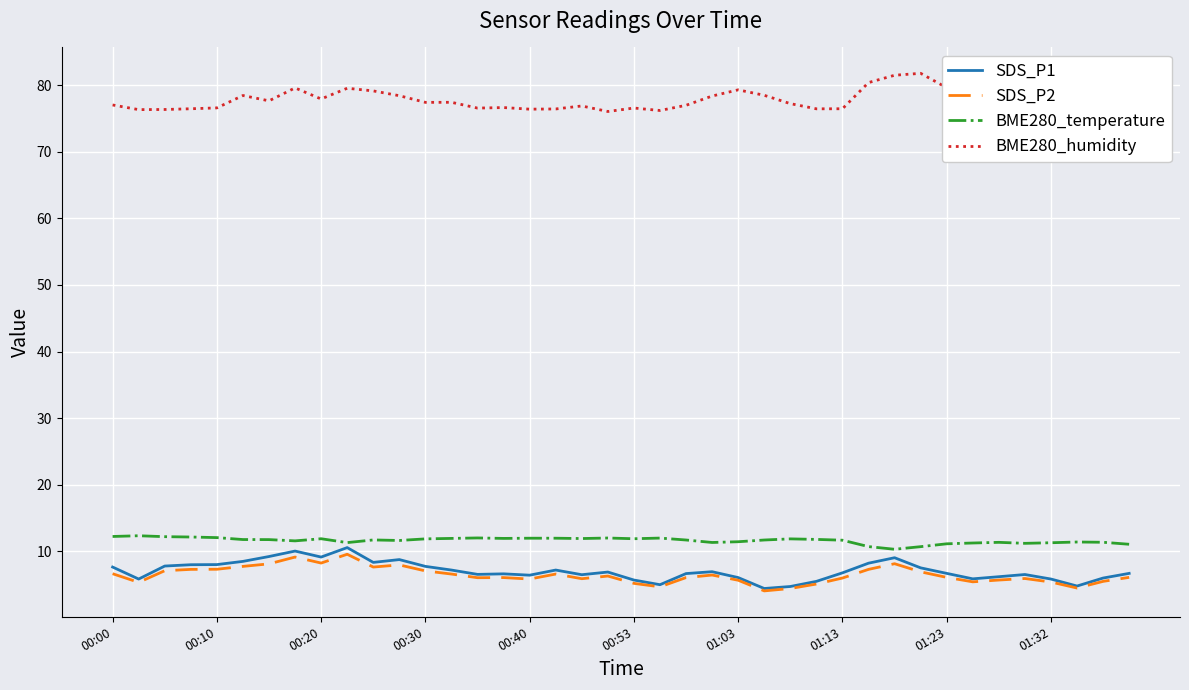

Which series has the largest total across all categories?

BME280_humidity